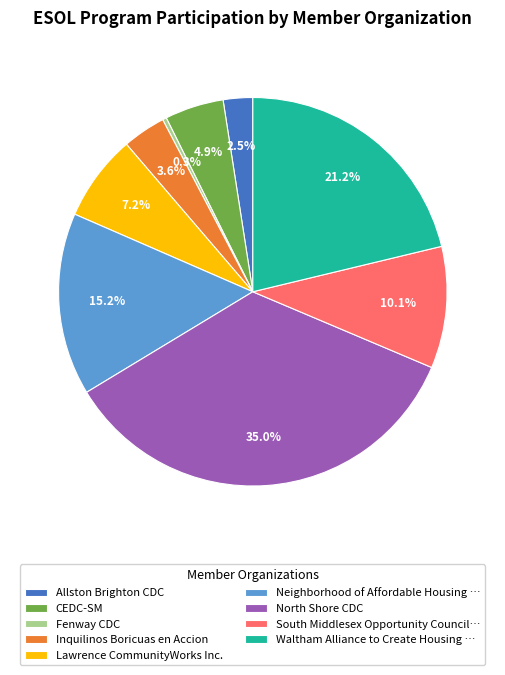

Do Lawrence CommunityWorks Inc. and Inquilinos Boricuas en Accion together represent more than half of the pie?

No